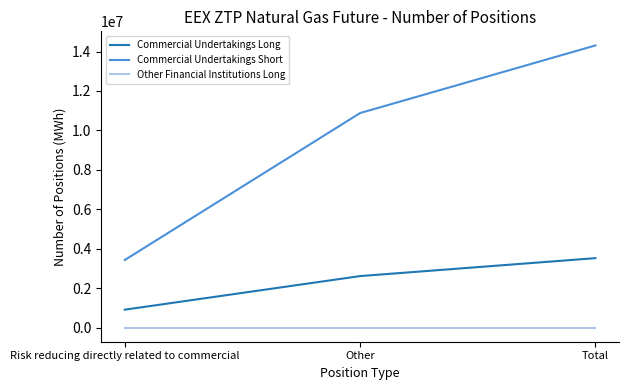

Reading left to right, transcribe all the data shown in this chart.

Commercial Undertakings Long: Risk reducing directly related to commercial=909366	Other=2612995	Total=3522361
Commercial Undertakings Short: Risk reducing directly related to commercial=3428042	Other=10879964	Total=14308006
Other Financial Institutions Long: Risk reducing directly related to commercial=0	Other=0	Total=0